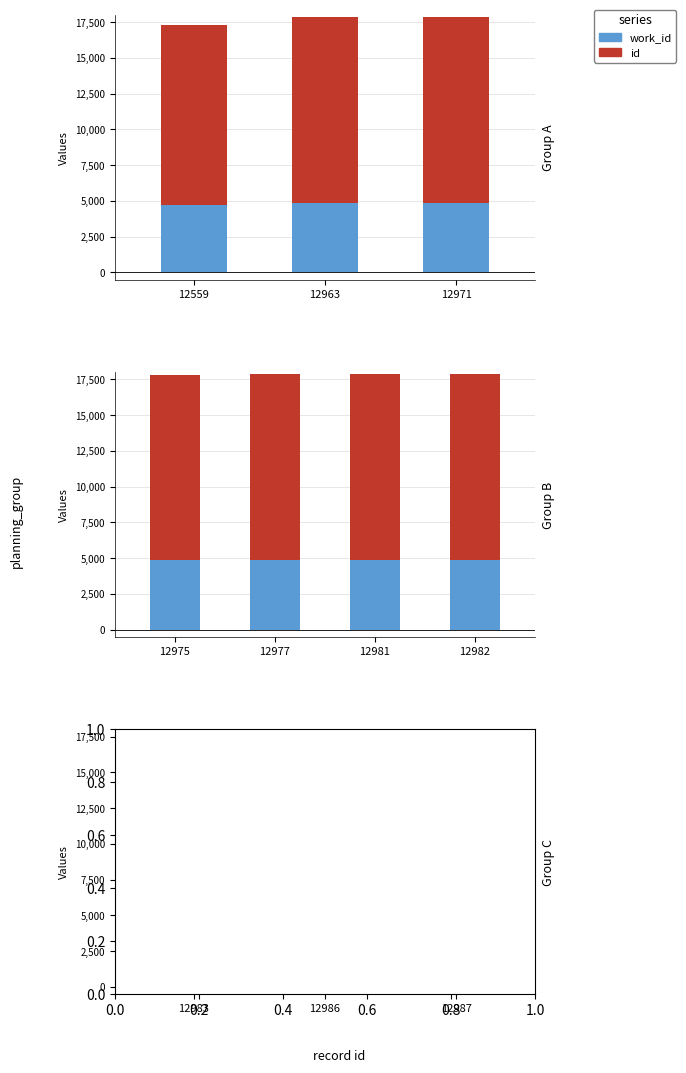

How many values in the id series exceed 12986?

1